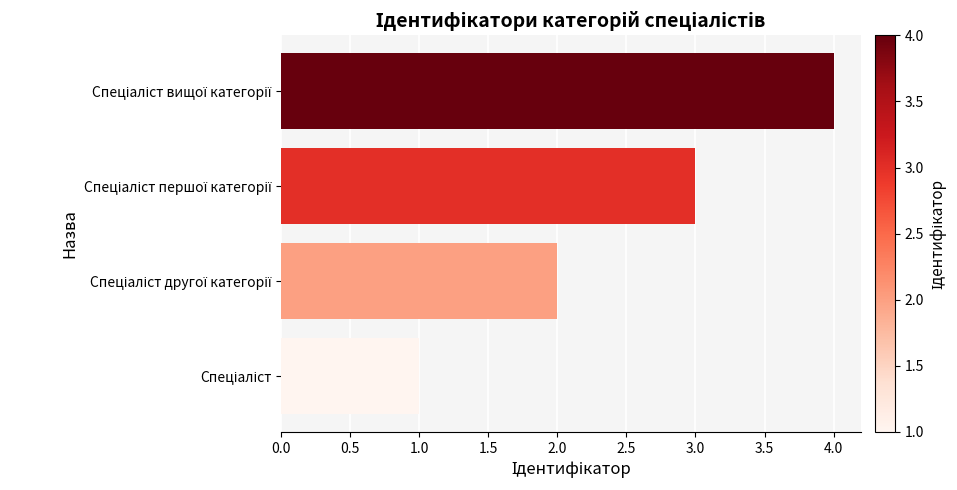

What is the maximum value shown in the chart?

4